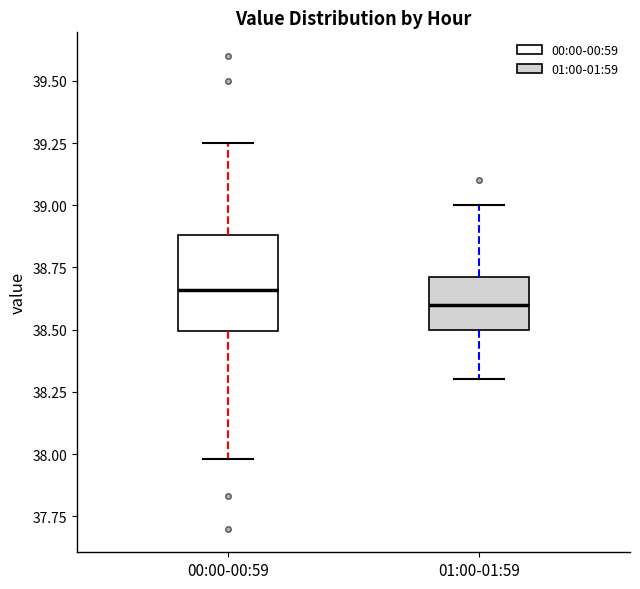

Reading left to right, transcribe this box plot: for each box, give where its median line is, the range the box spans, and where its two whiskers end, as read against the y-axis. The values are not printed on the chart, so give them approximately, as read against the axis.

00:00-00:59: median 38.65, box 38.50 to 38.90, whiskers 38.00 to 39.25
01:00-01:59: median 38.60, box 38.50 to 38.70, whiskers 38.30 to 39.00